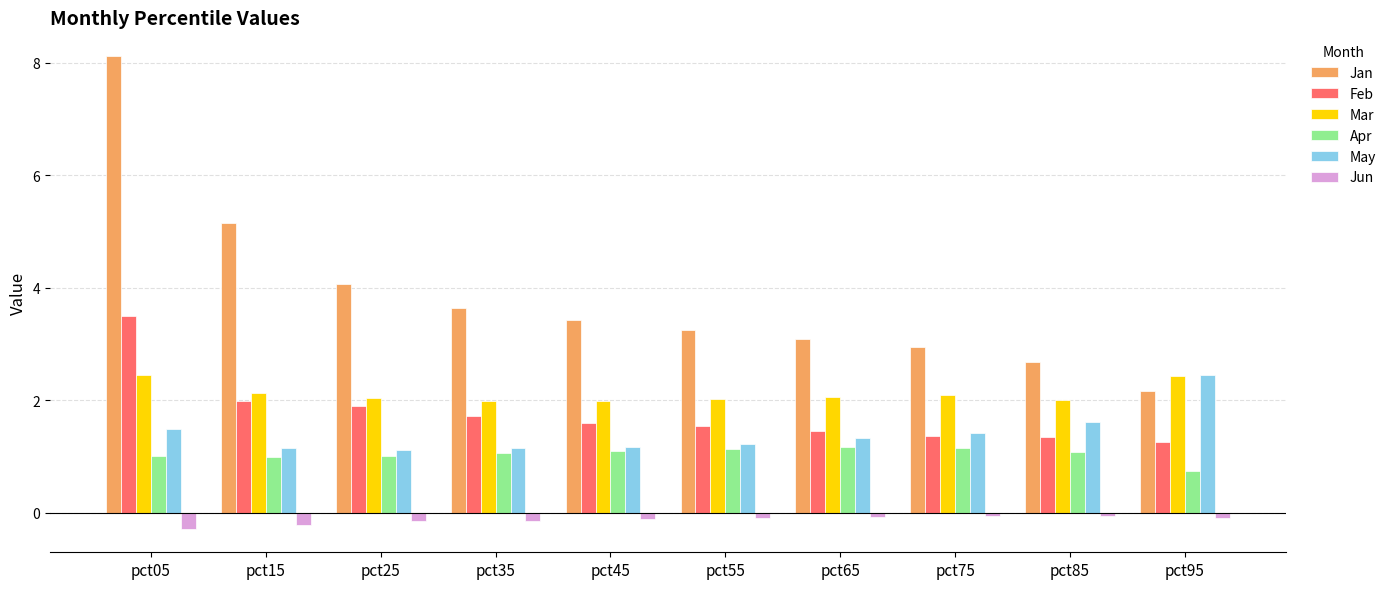

The Apr series shows 1.1 at pct45. True or false?

True